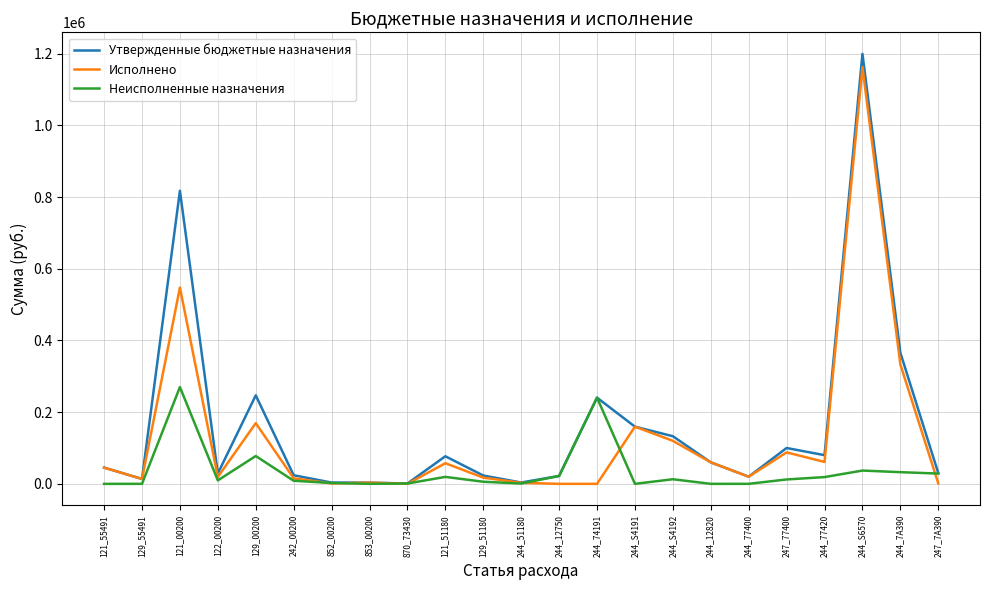

List the series in order of their peak value, lowest first.

Неисполненные назначения, Исполнено, Утвержденные бюджетные назначения